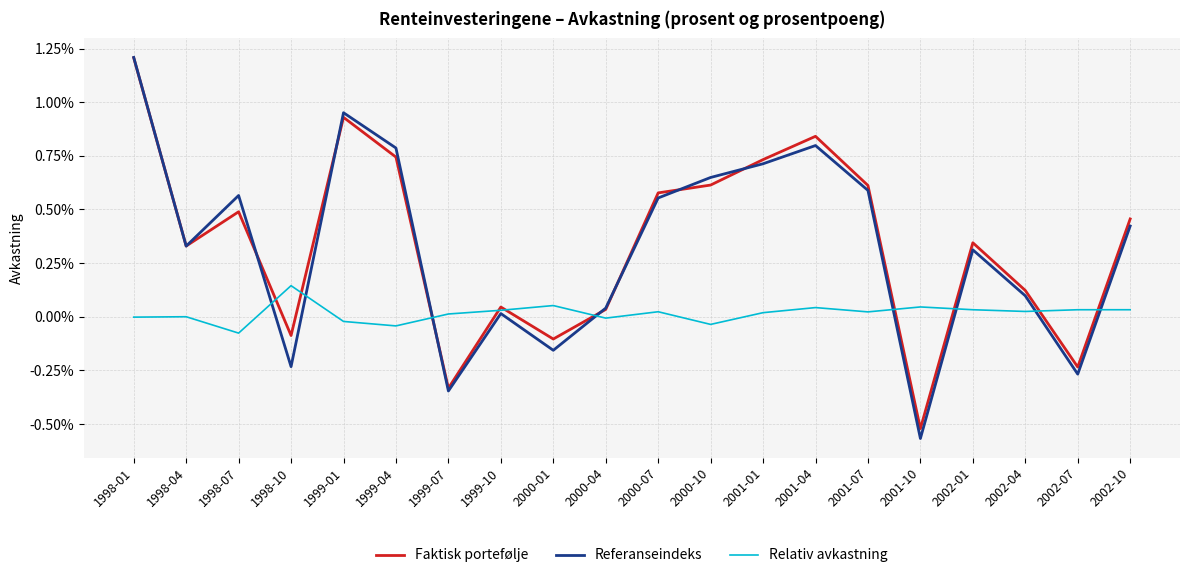

The value of Faktisk portefølje at 2000-04 is 0.0. True or false?

True